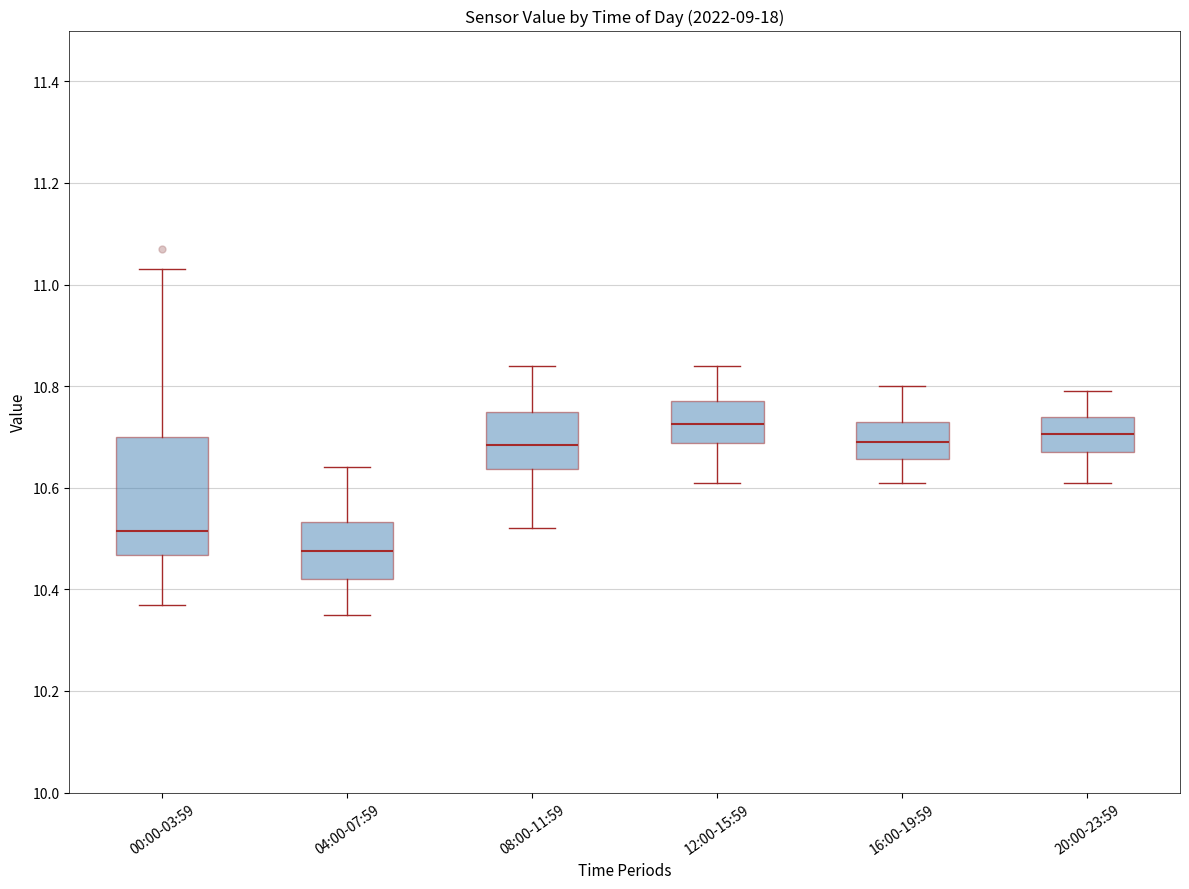

Reading left to right, read every box against the y-axis: the position of its median line, the range the box covers, and the ends of its whiskers. The values are not printed on the chart, so give them approximately, as read against the axis.

00:00-03:59: median 10.52, box 10.46 to 10.70, whiskers 10.38 to 11.04
04:00-07:59: median 10.48, box 10.42 to 10.54, whiskers 10.36 to 10.64
08:00-11:59: median 10.68, box 10.64 to 10.76, whiskers 10.52 to 10.84
12:00-15:59: median 10.72, box 10.68 to 10.78, whiskers 10.62 to 10.84
16:00-19:59: median 10.70, box 10.66 to 10.74, whiskers 10.62 to 10.80
20:00-23:59: median 10.70, box 10.68 to 10.74, whiskers 10.62 to 10.80